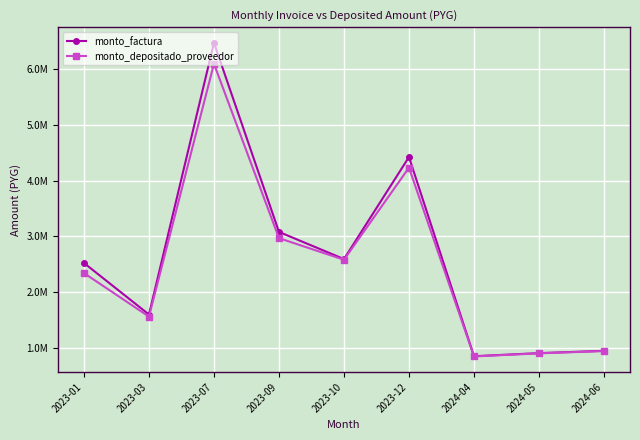

Does the chart have visible grid lines?

Yes